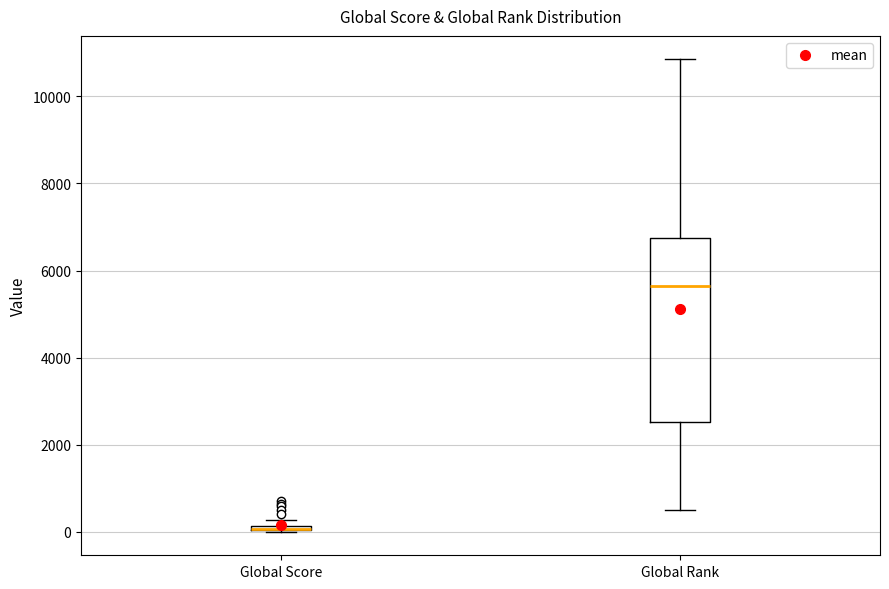

Where is the lower edge of the box for Global Rank on the y-axis? The values are not printed on the chart, so give them approximately, as read against the axis.

2600